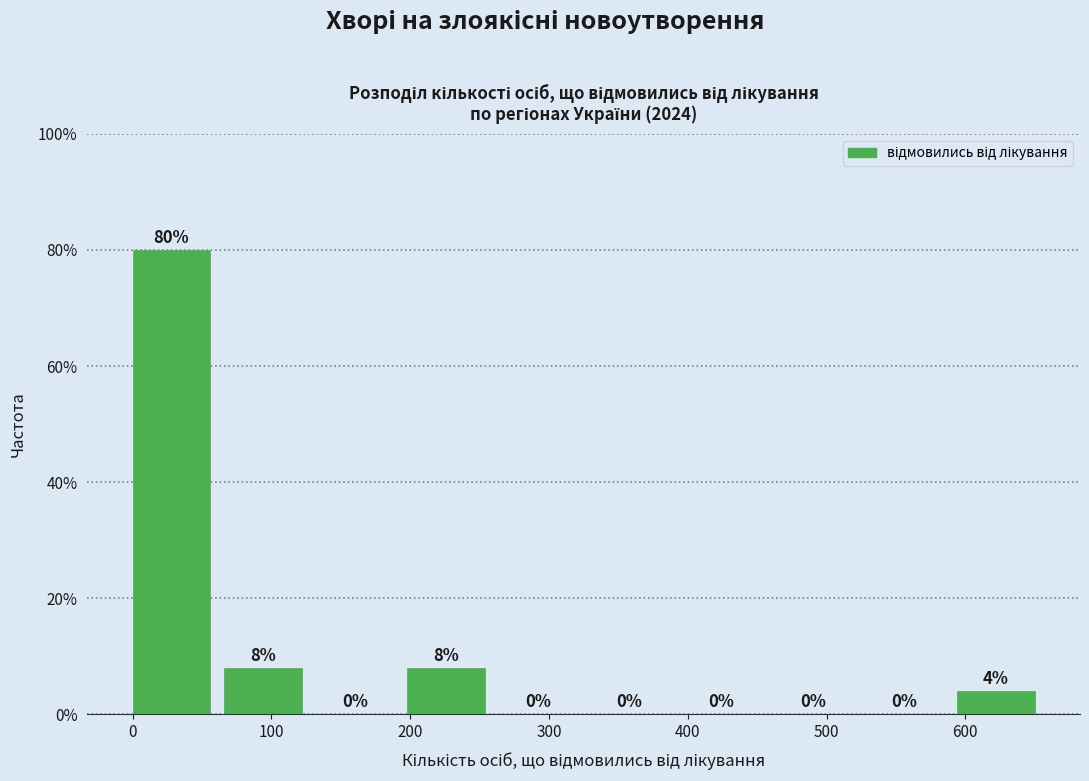

How tall is the bar that spans 198 to 264 on the x-axis? The bar edges are not printed on the chart, so give them approximately, as read against the axis.

8